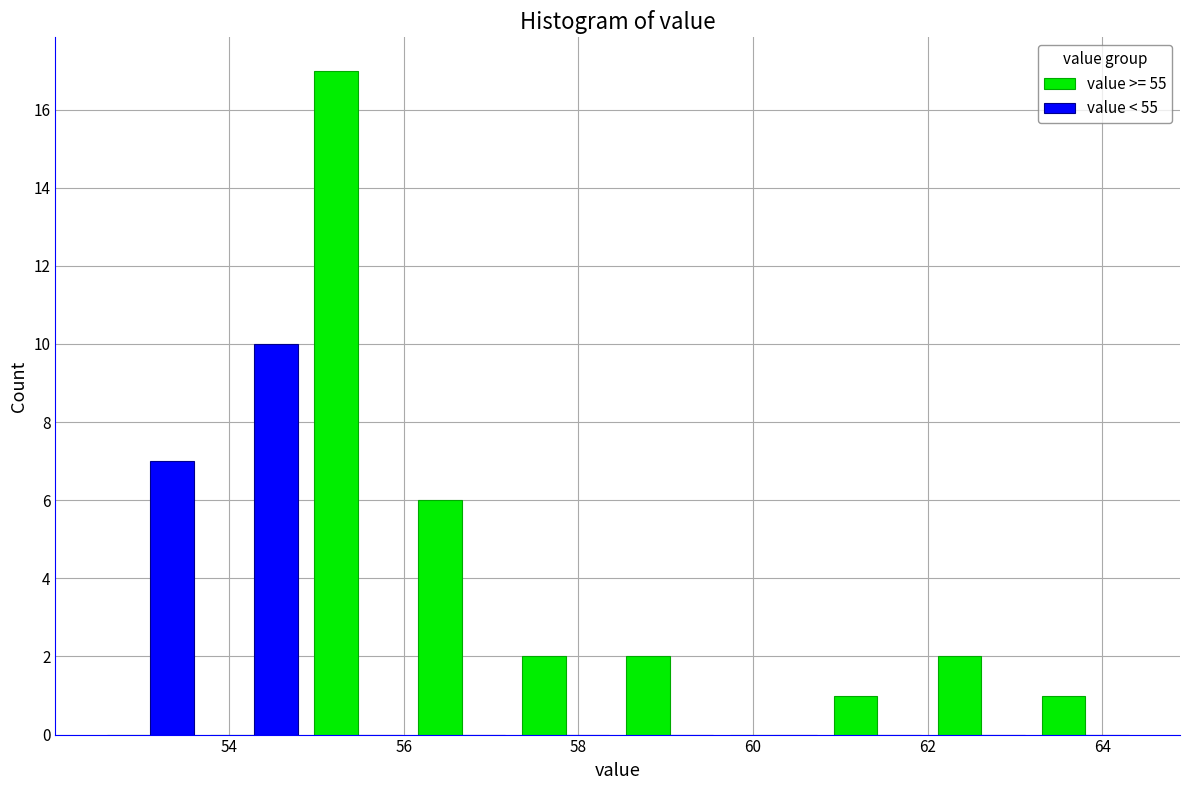

Reading left to right, transcribe this chart: for each range on the x-axis, give the height of each series' bar. Neither the bar edges nor the heights are printed on the chart, so give them approximately, as read against the axes.

52.6 to 53.6: value >= 55=0	value < 55=7
53.6 to 54.8: value >= 55=0	value < 55=10
54.8 to 56.0: value >= 55=17	value < 55=0
56.0 to 57.2: value >= 55=6	value < 55=0
57.2 to 58.4: value >= 55=2	value < 55=0
58.4 to 59.6: value >= 55=2	value < 55=0
59.6 to 60.8: value >= 55=0	value < 55=0
60.8 to 62.0: value >= 55=1	value < 55=0
62.0 to 63.2: value >= 55=2	value < 55=0
63.2 to 64.4: value >= 55=1	value < 55=0